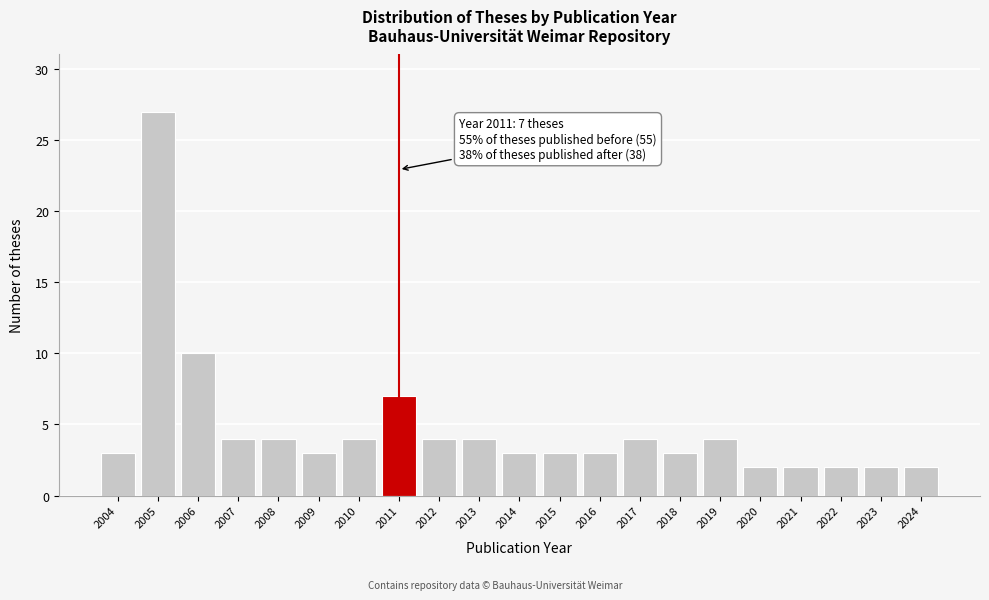

Reading left to right, list all the values displayed in this chart.

3	27	10	4	4	3	4	7	4	4	3	3	3	4	3	4	2	2	2	2	2